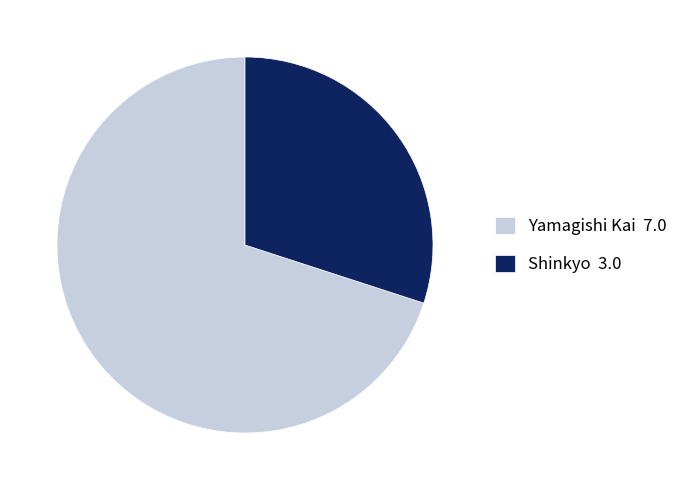

Does Yamagishi Kai 7.0 represent more than half of the total?

Yes